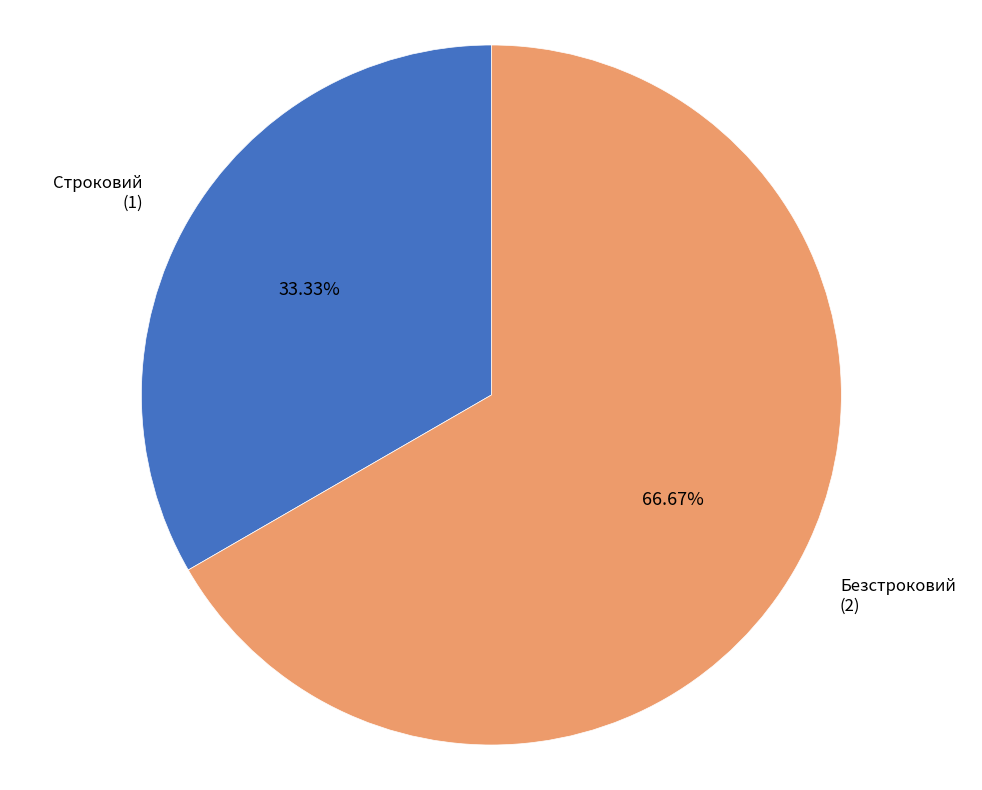

Rank the categories by value from highest to lowest.

Безстроковий, Строковий